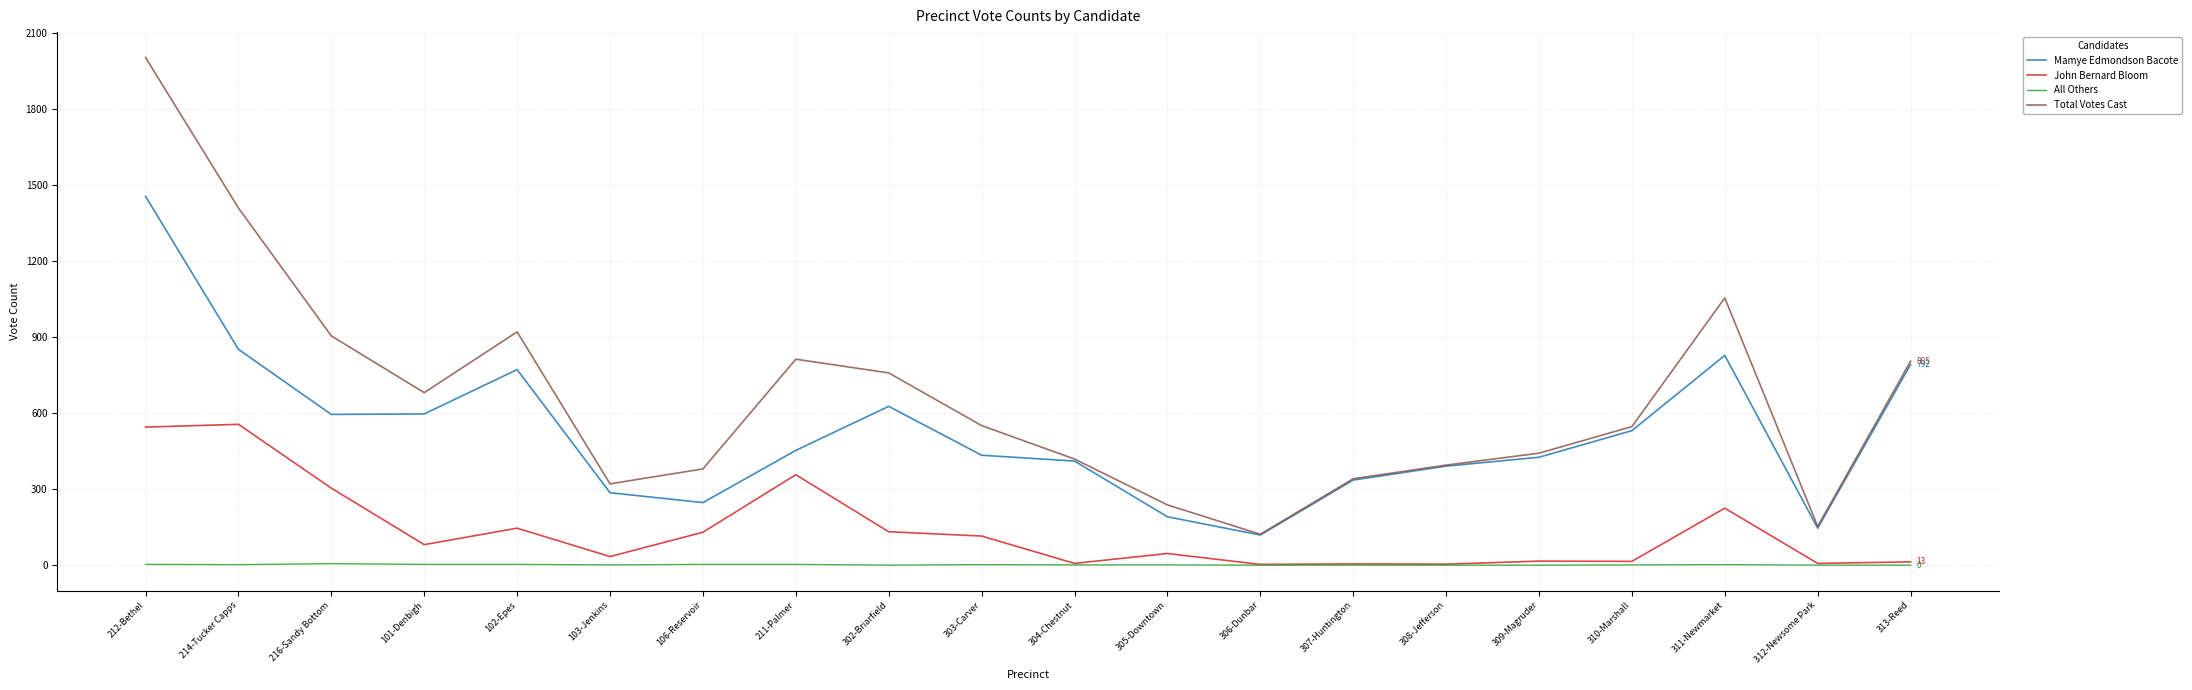

True or false: All Others and Mamye Edmondson Bacote intersect in this chart.

False